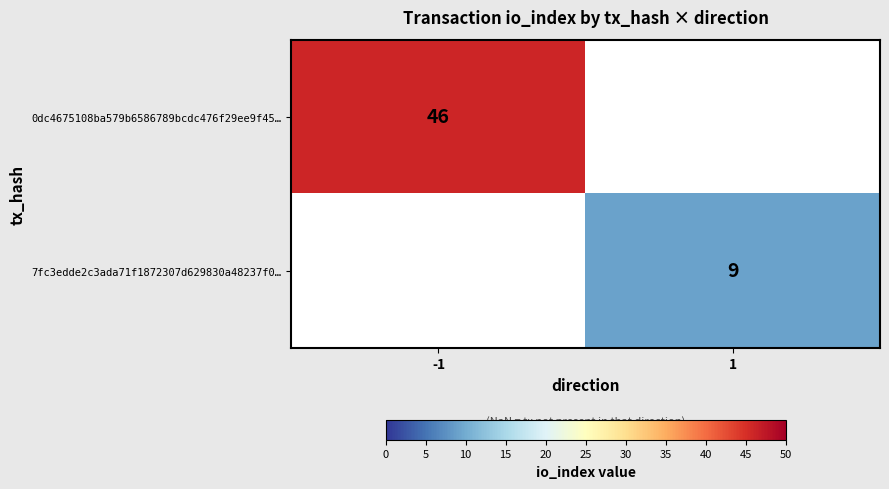

True or false: 0dc4675108ba579b6586789bcdc476f29ee9f45… has a value of 29 at -1.

False